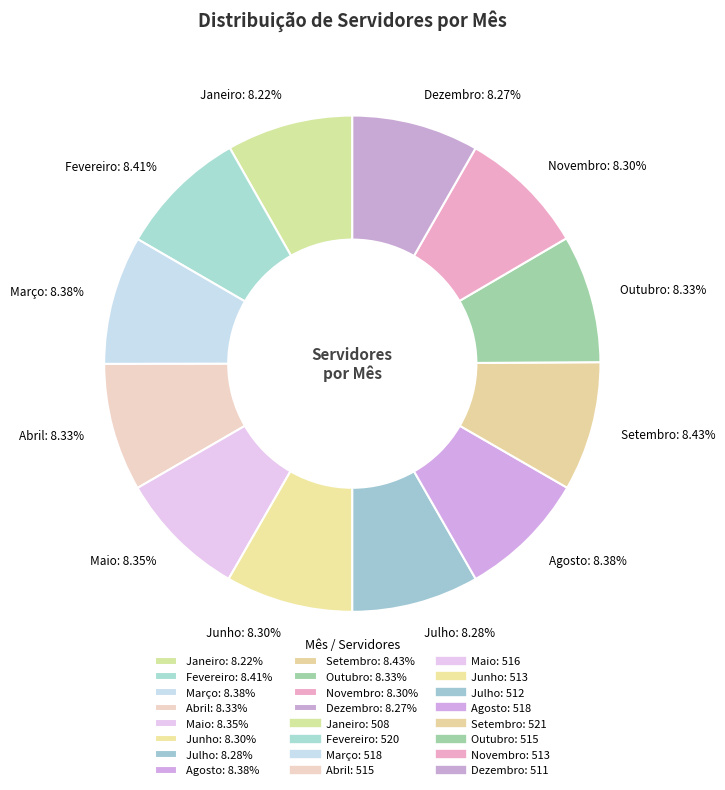

What is the ratio of the value at Setembro: 8.43% to the value at Agosto: 8.38%?

1.0